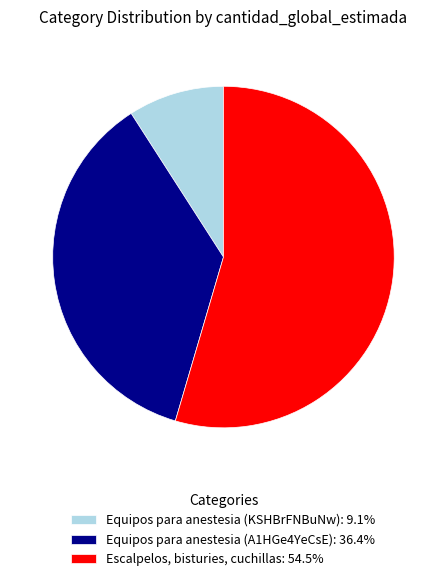

Do Escalpelos, bisturies, cuchillas and Equipos para anestesia (KSHBrFNBuNw) together represent more than half of the pie?

Yes